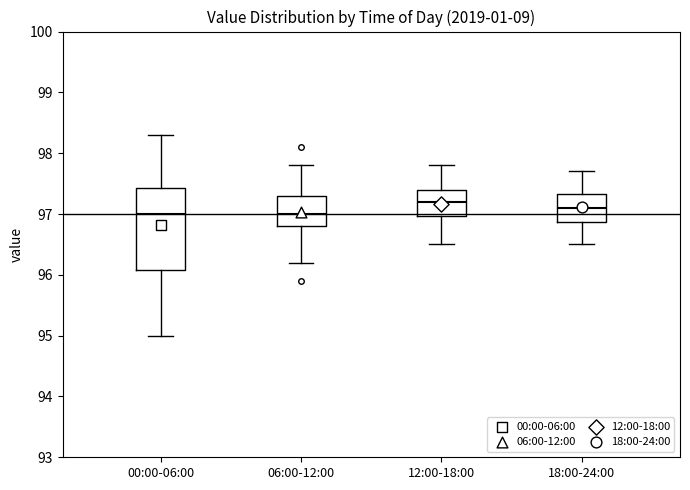

Reading left to right, read every box against the y-axis: the position of its median line, the range the box covers, and the ends of its whiskers. The values are not printed on the chart, so give them approximately, as read against the axis.

00:00-06:00: median 97.0, box 96.1 to 97.4, whiskers 95.0 to 98.3
06:00-12:00: median 97.0, box 96.8 to 97.3, whiskers 96.2 to 97.8
12:00-18:00: median 97.2, box 97.0 to 97.4, whiskers 96.5 to 97.8
18:00-24:00: median 97.1, box 96.9 to 97.3, whiskers 96.5 to 97.7